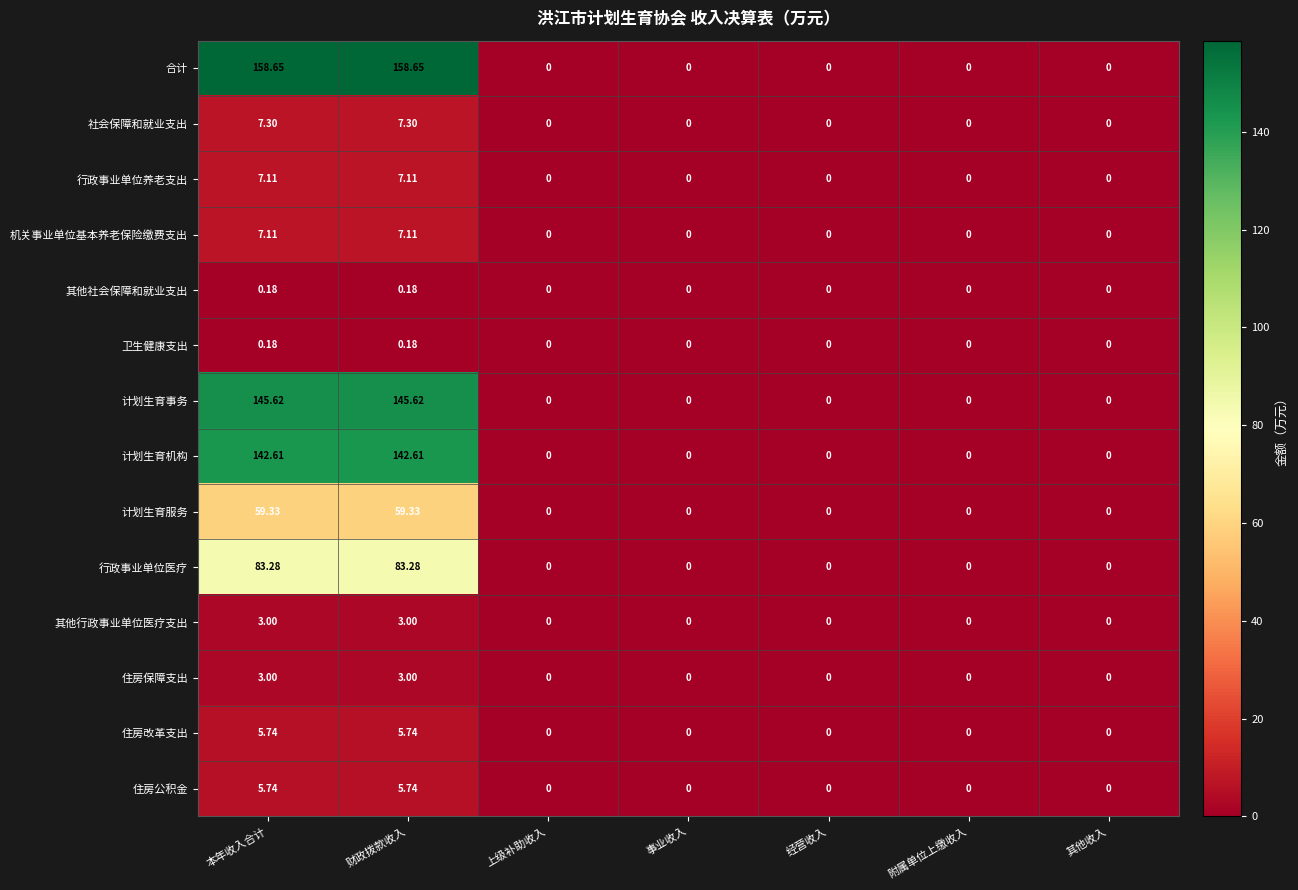

Which series has the largest range (max minus min)?

合计